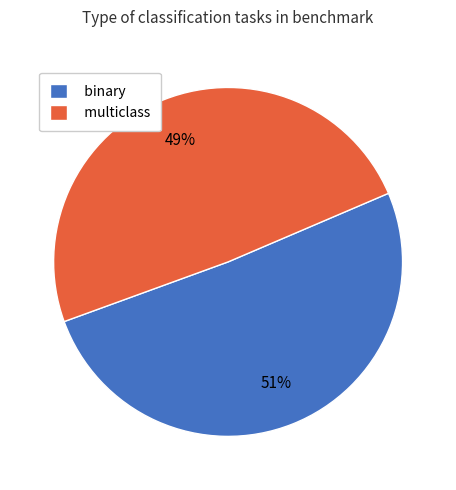

Which slice is the smallest?

multiclass